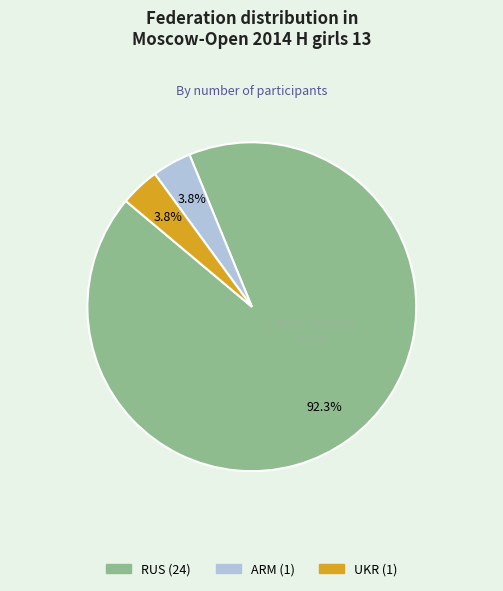

What is the ratio of the value at UKR to the value at ARM?

1.0